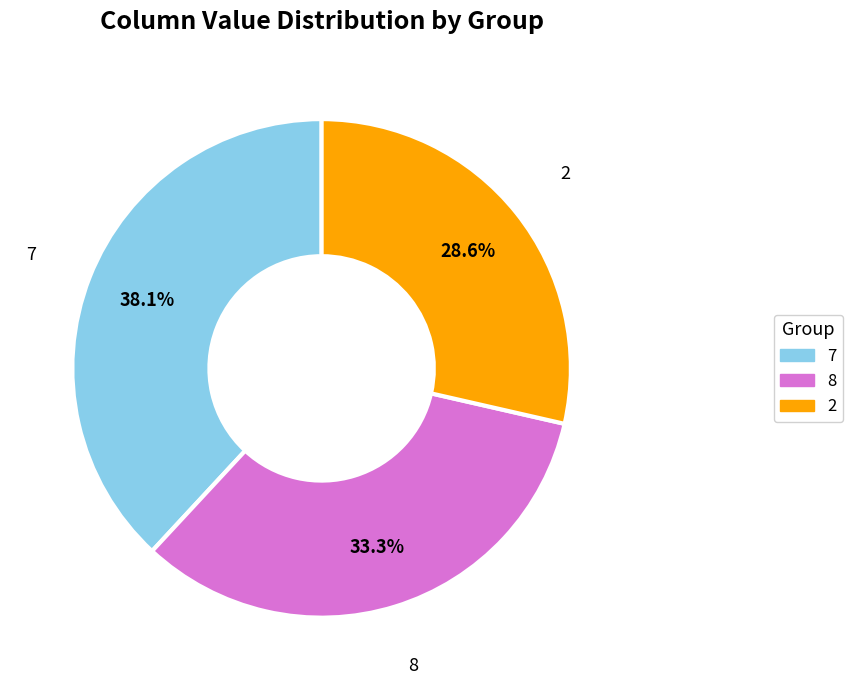

Is there any slice that represents more than half of the pie?

No